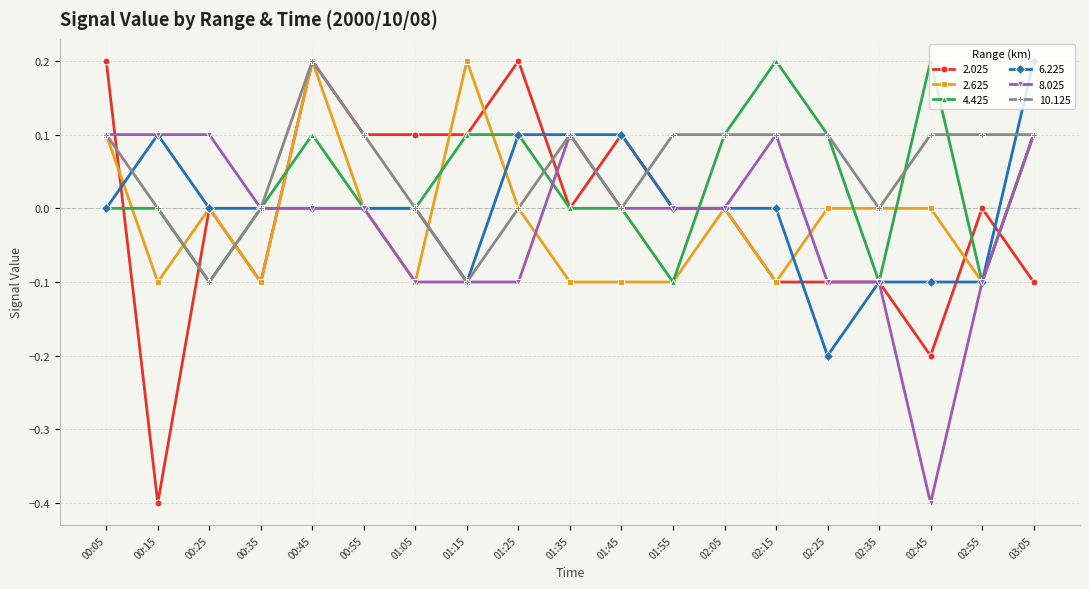

At which category is the sum across all series the highest?

00:45